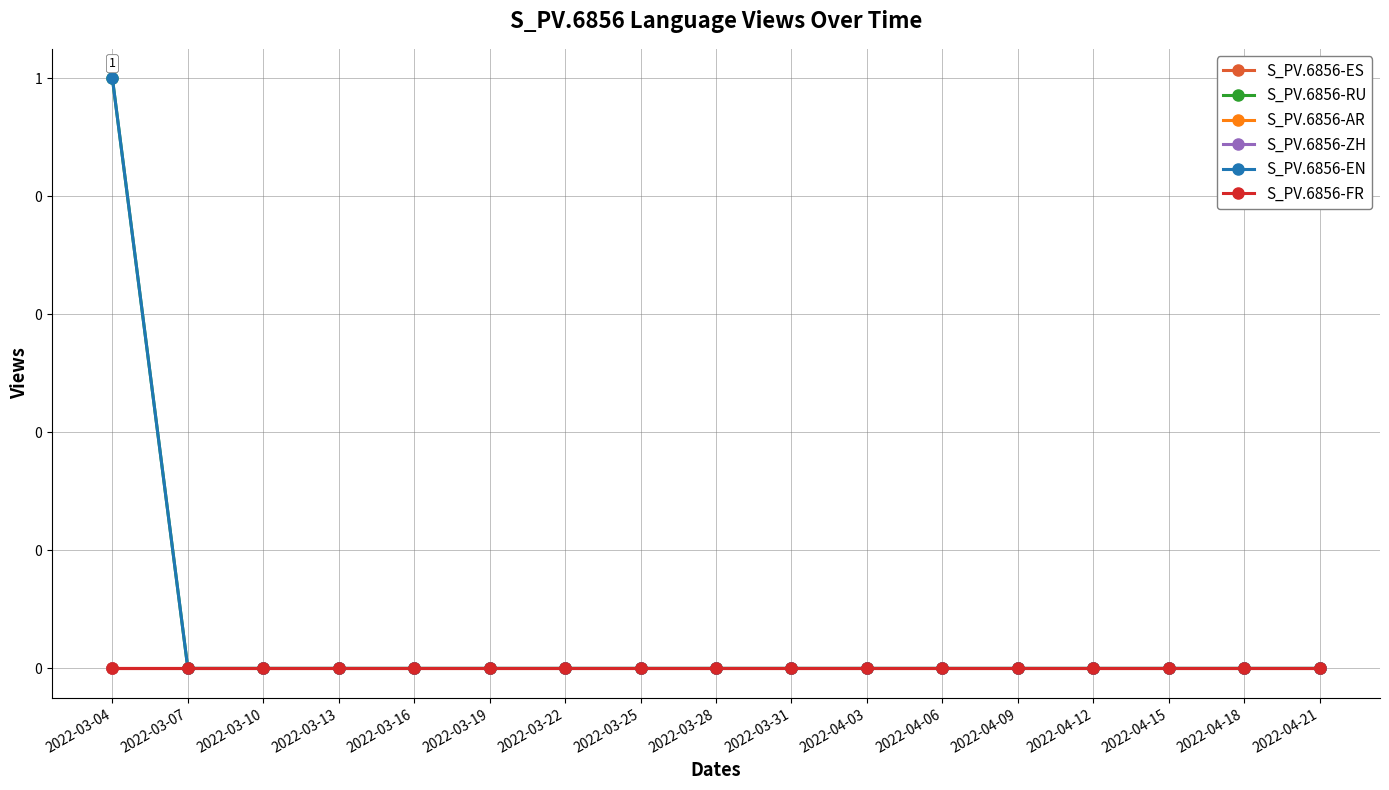

Does the chart have visible grid lines?

Yes